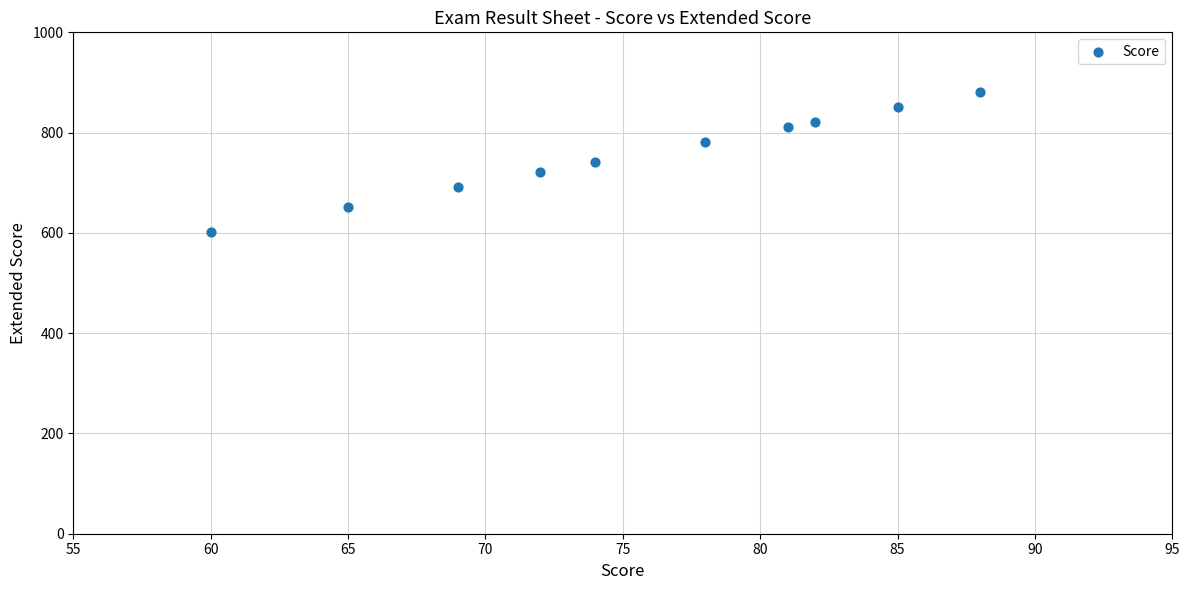

What is the range of X values (max minus min)?

28